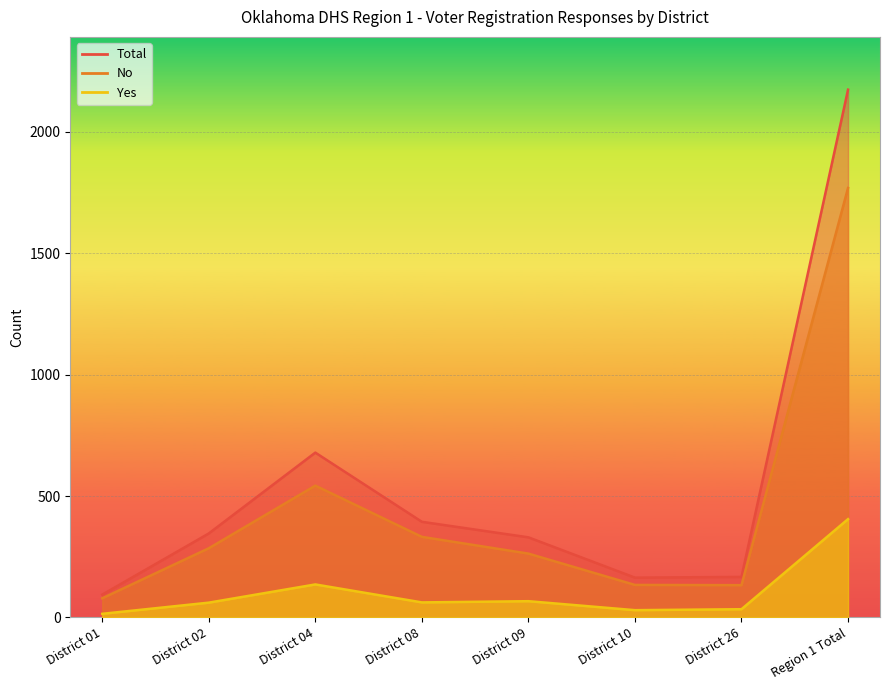

True or false: Total has more than 0 interior local peaks.

True